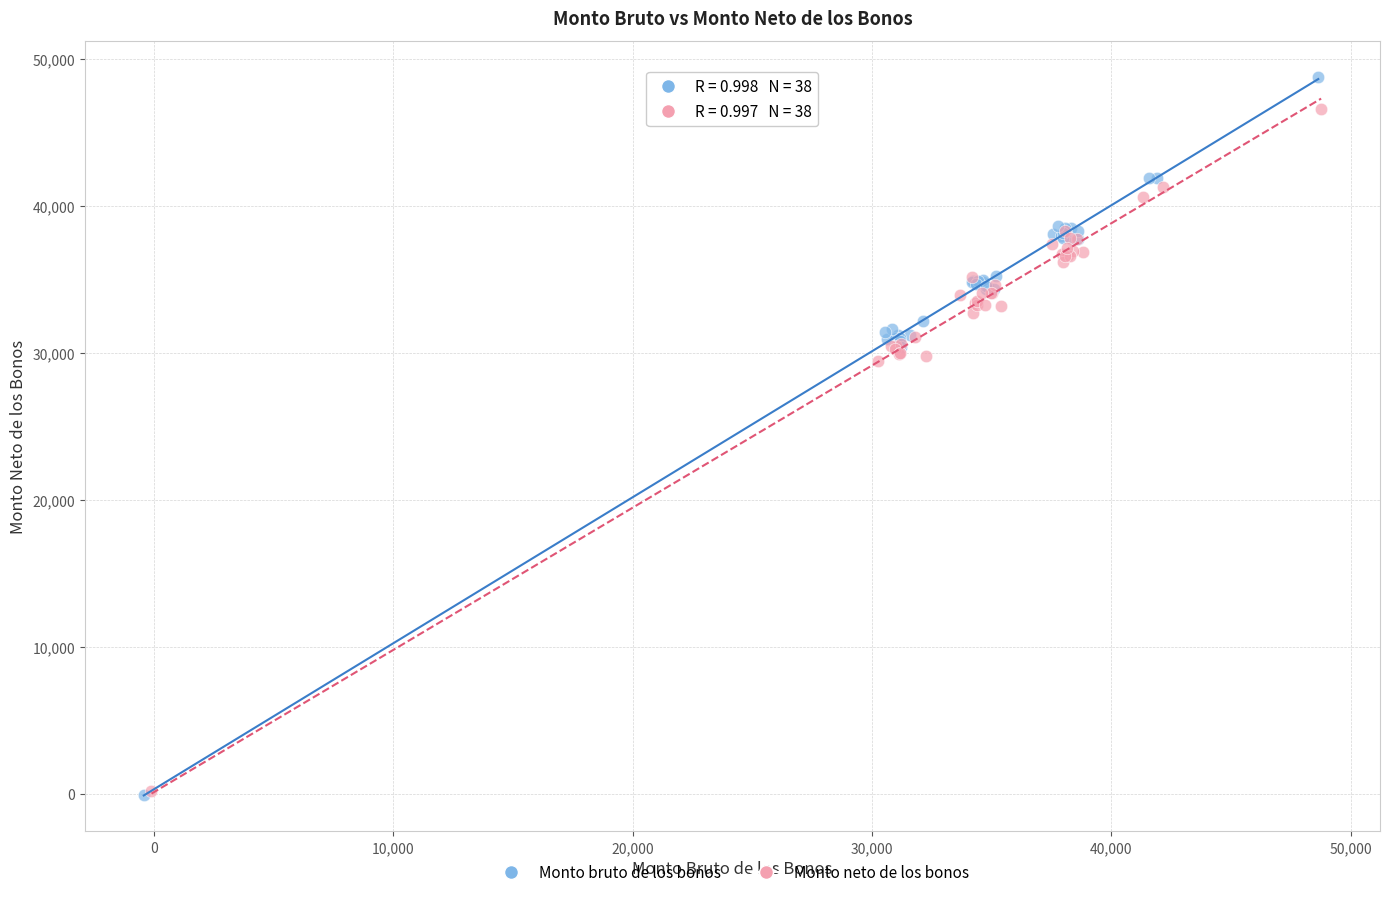

What are all the series names shown in the legend?

Monto bruto de los bonos, Monto neto de los bonos